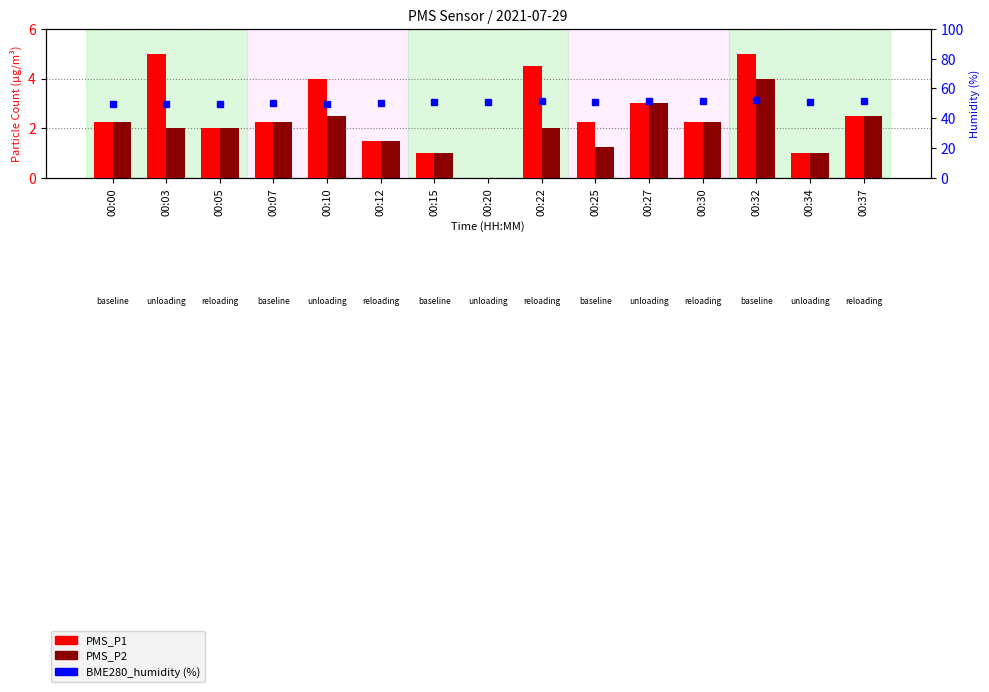

True or false: PMS_P1 has a value of 2.6 at 00:12.

False